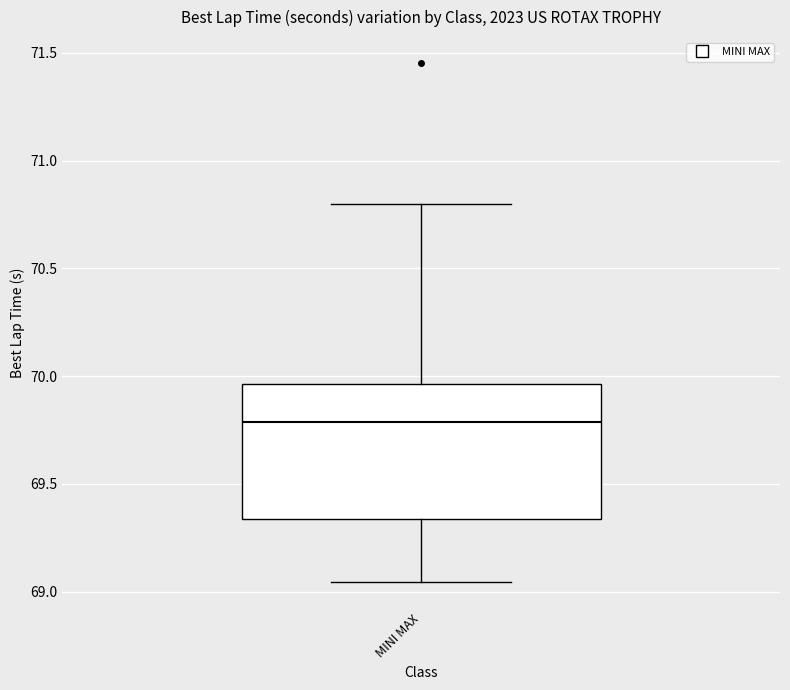

Read this box plot against the y-axis: the position of the median line, the range covered by the box, and the ends of both whiskers. The values are not printed on the chart, so give them approximately, as read against the axis.

median 69.80, box 69.35 to 69.95, whiskers 69.05 to 70.80